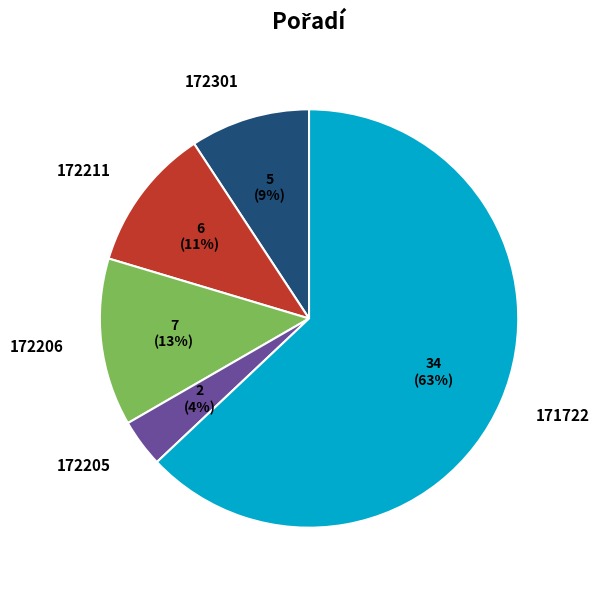

To the nearest percent, what percentage of the pie is 172205?

4%